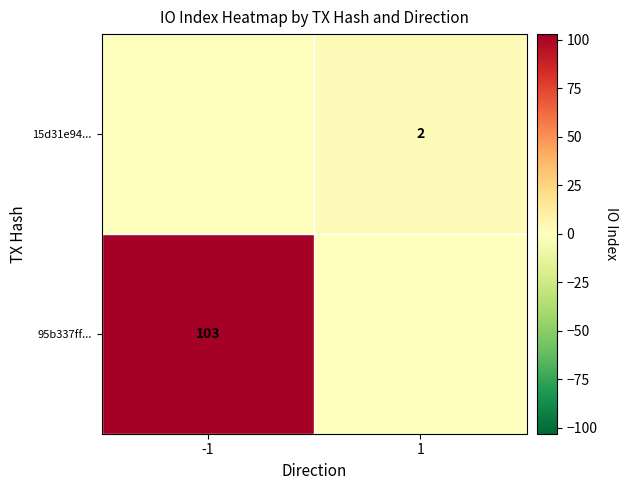

The value of 95b337ff... at -1 is 146. True or false?

False